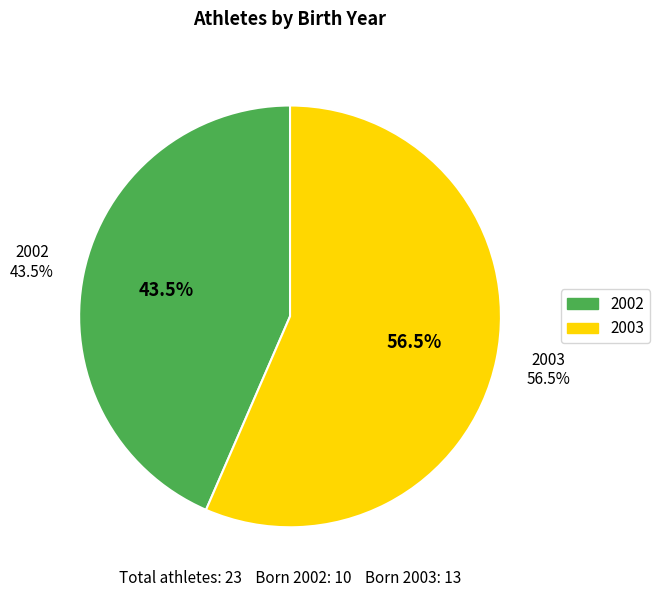

To the nearest percent, what portion does 2002 represent?

43%